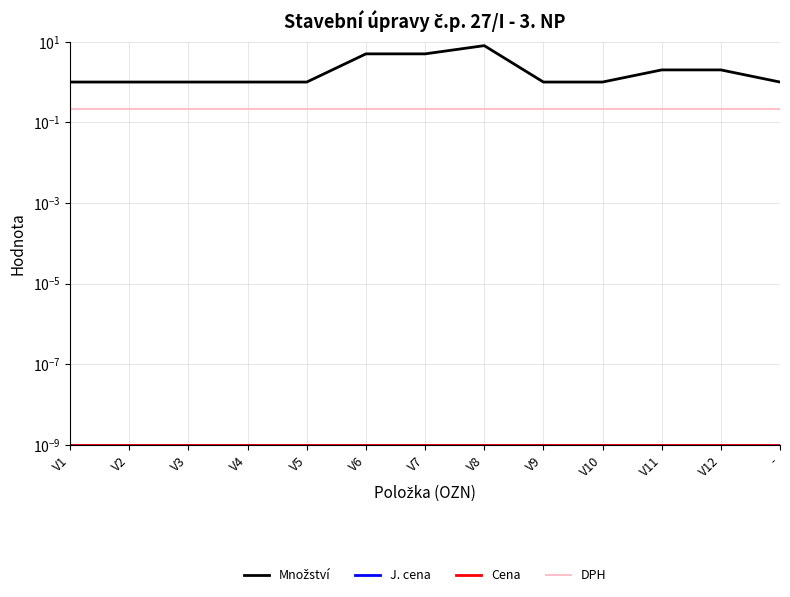

Reading left to right, transcribe all the data shown in this chart.

Množství: V1=1.0	V2=1.0	V3=1.0	V4=1.0	V5=1.0	V6=5.0	V7=5.0	V8=8.0	V9=1.0	V10=1.0	V11=2.0	V12=2.0	-=1.0
J. cena: V1=0.0	V2=0.0	V3=0.0	V4=0.0	V5=0.0	V6=0.0	V7=0.0	V8=0.0	V9=0.0	V10=0.0	V11=0.0	V12=0.0	-=0.0
Cena: V1=0.0	V2=0.0	V3=0.0	V4=0.0	V5=0.0	V6=0.0	V7=0.0	V8=0.0	V9=0.0	V10=0.0	V11=0.0	V12=0.0	-=0.0
DPH: V1=0.2	V2=0.2	V3=0.2	V4=0.2	V5=0.2	V6=0.2	V7=0.2	V8=0.2	V9=0.2	V10=0.2	V11=0.2	V12=0.2	-=0.2